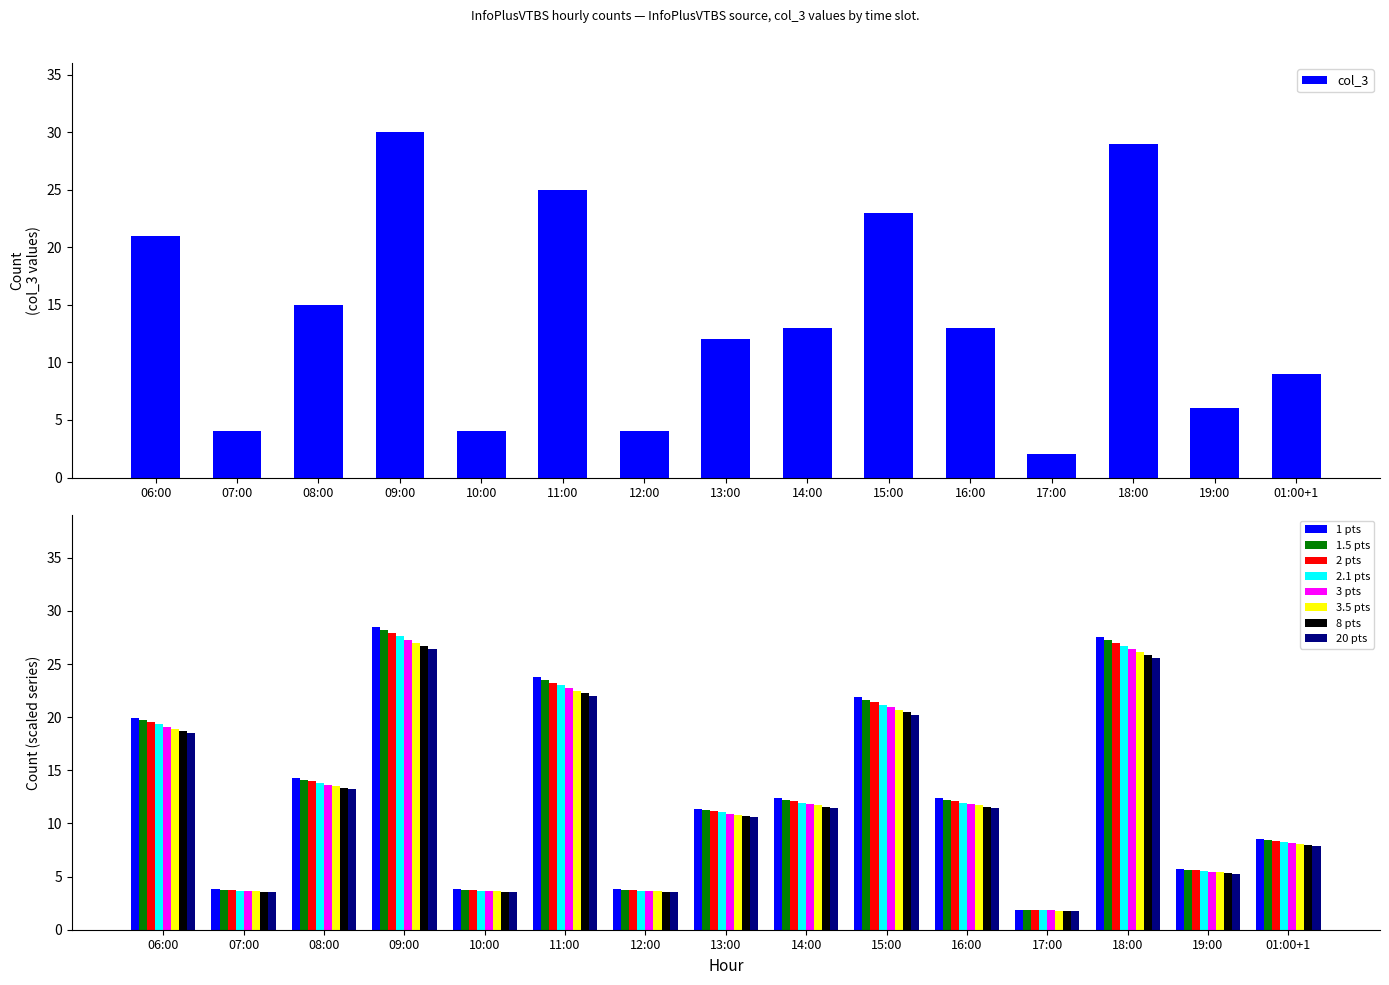

Which category has the highest value in the 8 pts series?

09:00